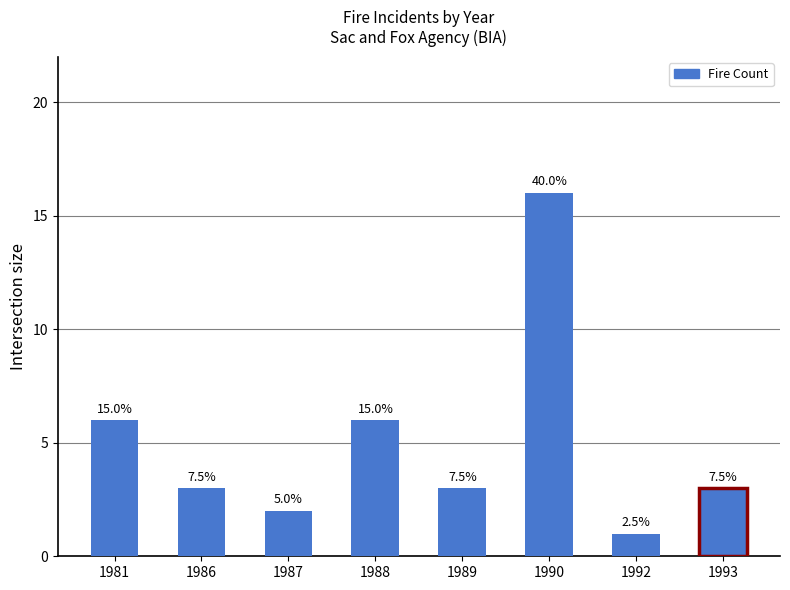

What is the difference between the maximum and minimum values?

15